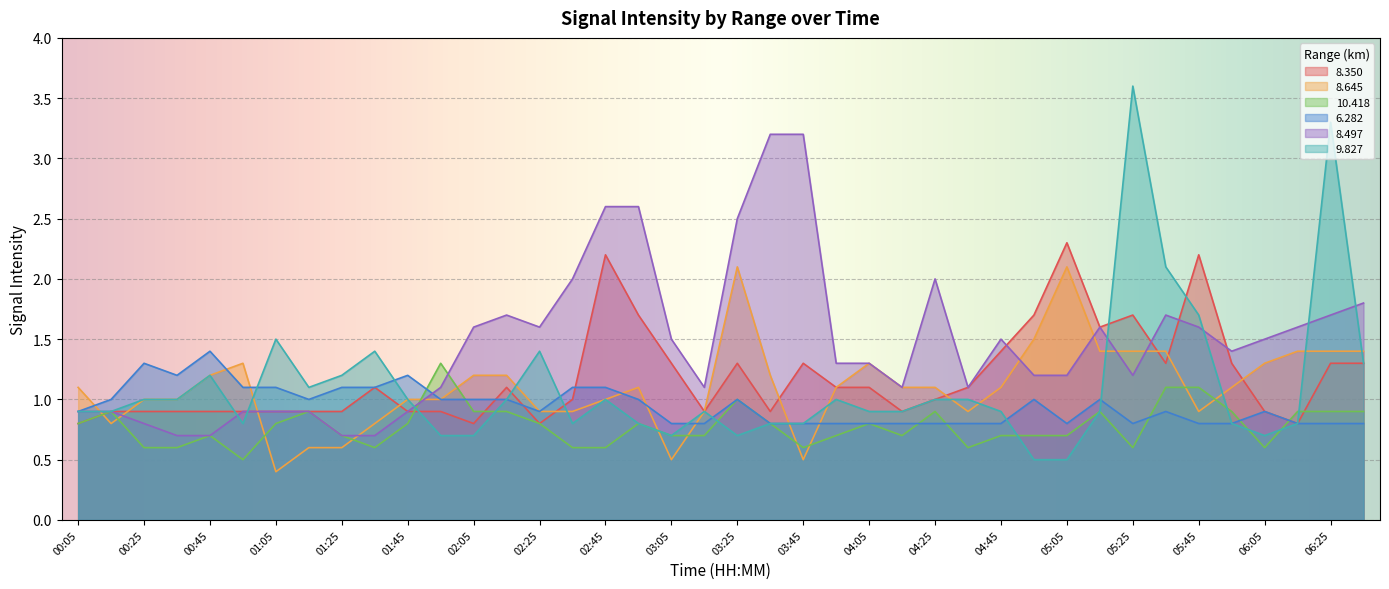

List the labels in order of   8.645 value, largest first.

03:25, 05:05, 04:55, 05:15, 05:25, 05:35, 06:15, 06:25, 06:35, 00:55, 04:05, 06:05, 00:45, 02:05, 02:15, 03:35, 00:05, 02:55, 03:55, 04:15, 04:25, 04:45, 05:55, 00:25, 00:35, 01:45, 01:55, 02:45, 02:25, 02:35, 03:15, 04:35, 05:45, 00:15, 01:35, 01:15, 01:25, 03:05, 03:45, 01:05